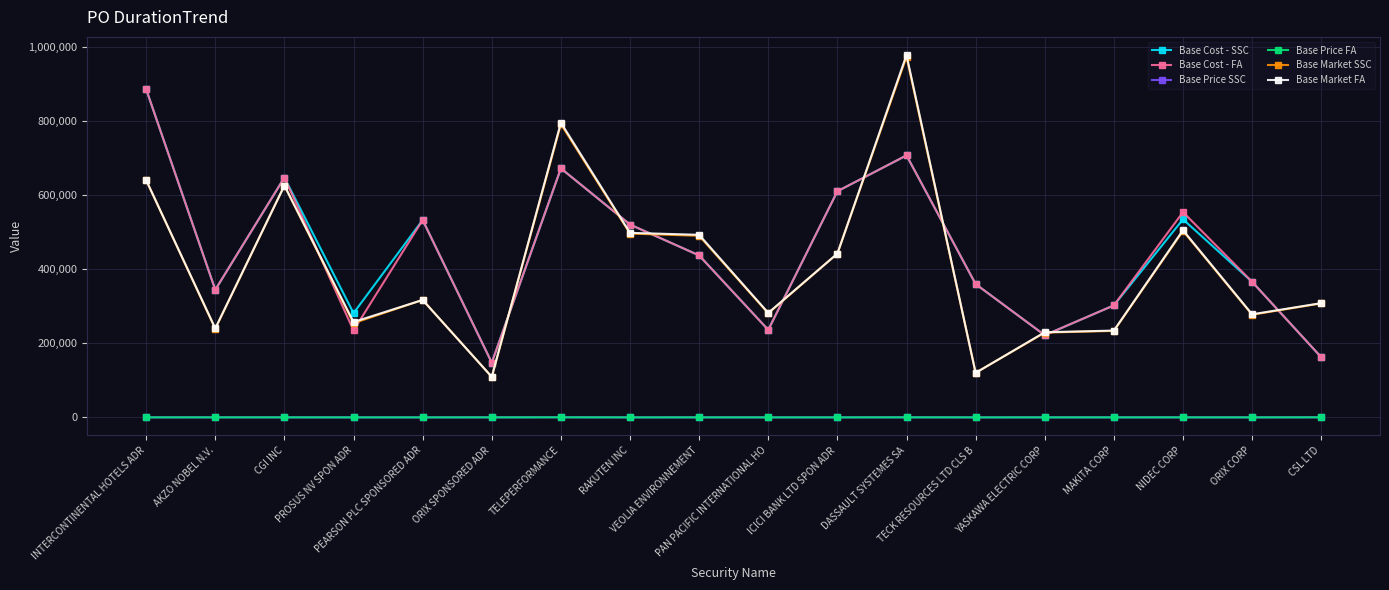

What is the value of the Base Market SSC point at the 4th from the left?

254223.3